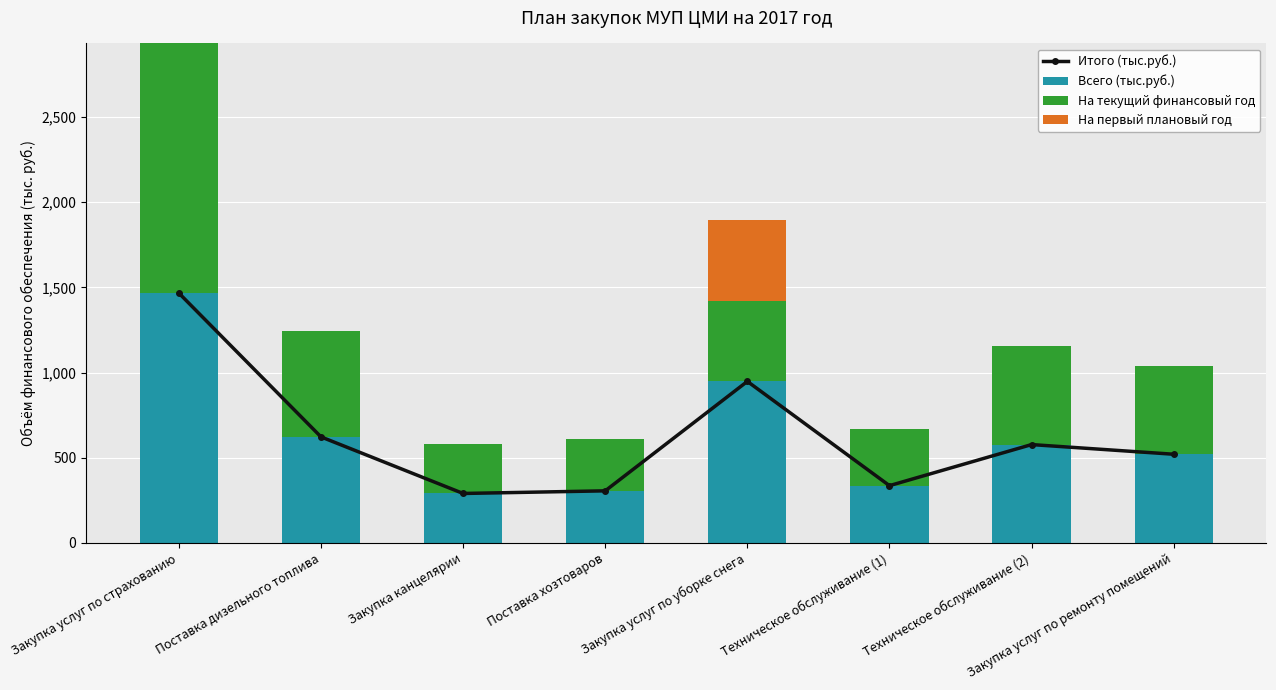

True or false: На первый плановый год has a value of 474.0 at Закупка услуг по уборке снега.

True